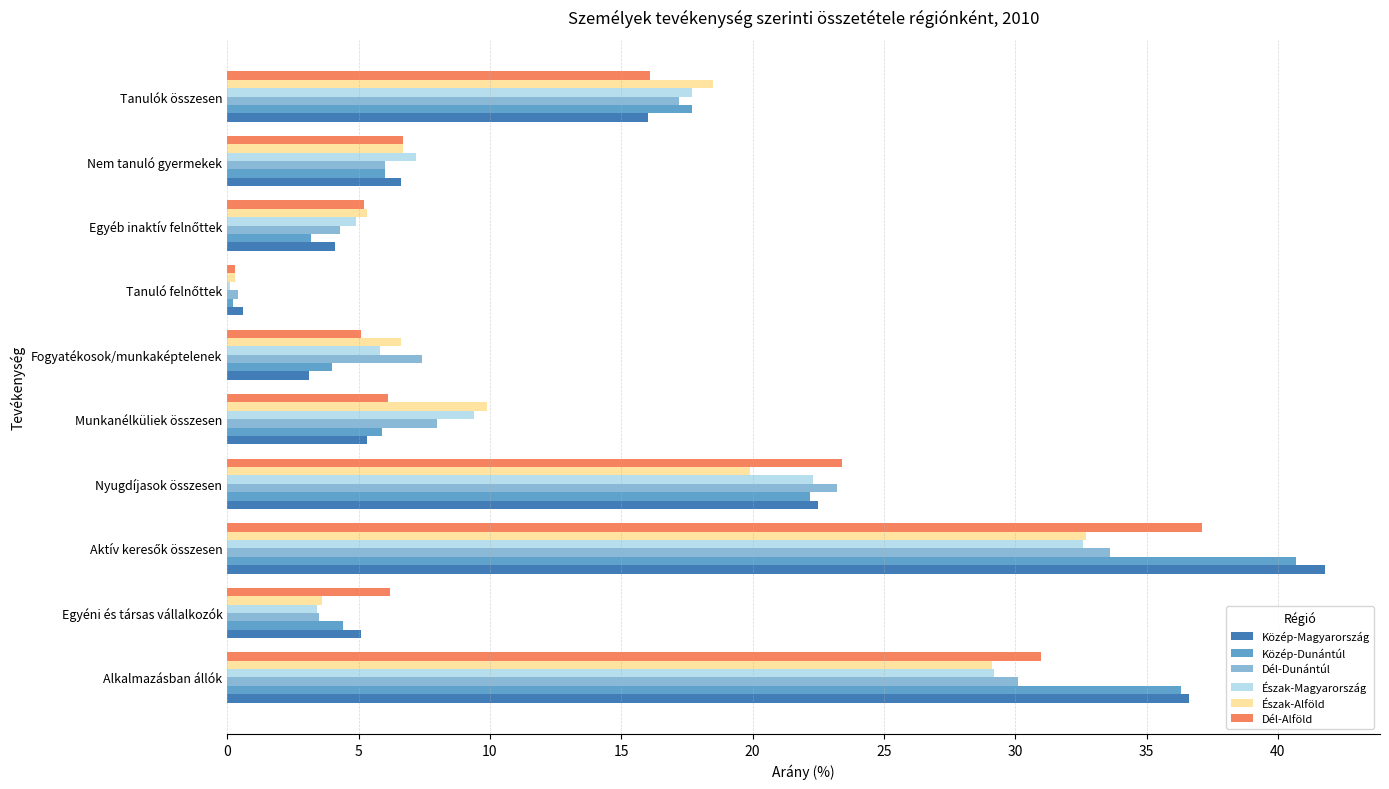

Read the Észak-Alföld value at Alkalmazásban állók.

29.1